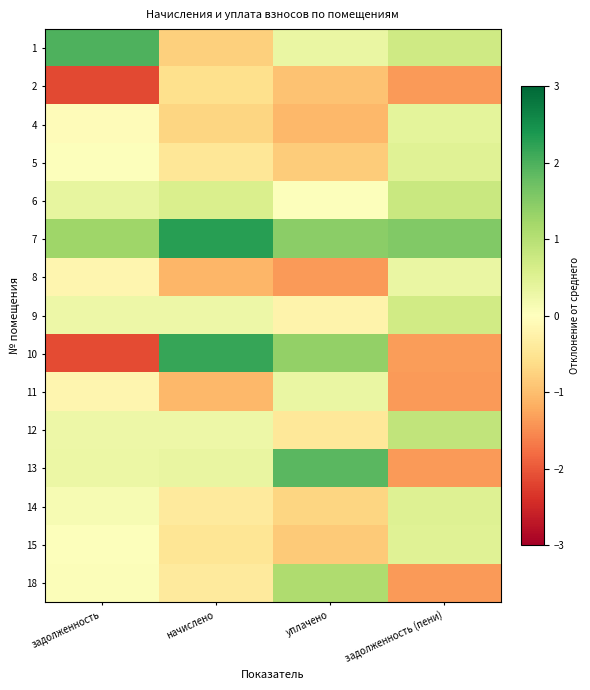

Reading left to right, list all the values displayed in this chart.

1: задолженность=2.0	начислено=-0.8	уплачено=0.3	задолженность (пени)=0.7
2: задолженность=-2.1	начислено=-0.6	уплачено=-0.9	задолженность (пени)=-1.4
4: задолженность=-0.1	начислено=-0.7	уплачено=-1.1	задолженность (пени)=0.4
5: задолженность=0.0	начислено=-0.5	уплачено=-0.8	задолженность (пени)=0.5
6: задолженность=0.4	начислено=0.6	уплачено=0.0	задолженность (пени)=0.8
7: задолженность=1.2	начислено=2.3	уплачено=1.5	задолженность (пени)=1.5
8: задолженность=-0.2	начислено=-1.1	уплачено=-1.4	задолженность (пени)=0.3
9: задолженность=0.3	начислено=0.3	уплачено=-0.2	задолженность (пени)=0.7
10: задолженность=-2.1	начислено=2.2	уплачено=1.4	задолженность (пени)=-1.3
11: задолженность=-0.2	начислено=-1.1	уплачено=0.3	задолженность (пени)=-1.4
12: задолженность=0.3	начислено=0.3	уплачено=-0.4	задолженность (пени)=0.9
13: задолженность=0.3	начислено=0.3	уплачено=1.9	задолженность (пени)=-1.4
14: задолженность=0.1	начислено=-0.4	уплачено=-0.7	задолженность (пени)=0.5
15: задолженность=0.0	начислено=-0.5	уплачено=-0.9	задолженность (пени)=0.5
18: задолженность=0.1	начислено=-0.4	уплачено=1.1	задолженность (пени)=-1.4